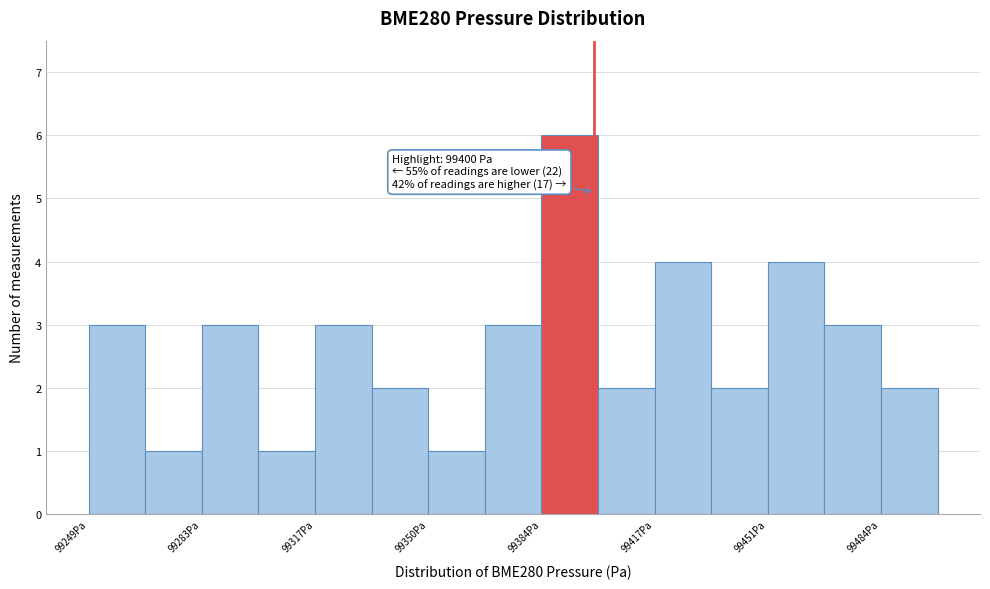

Around what value on the x-axis is the tallest bar? Give the approximate position of its centre, as read against the axis.

99395